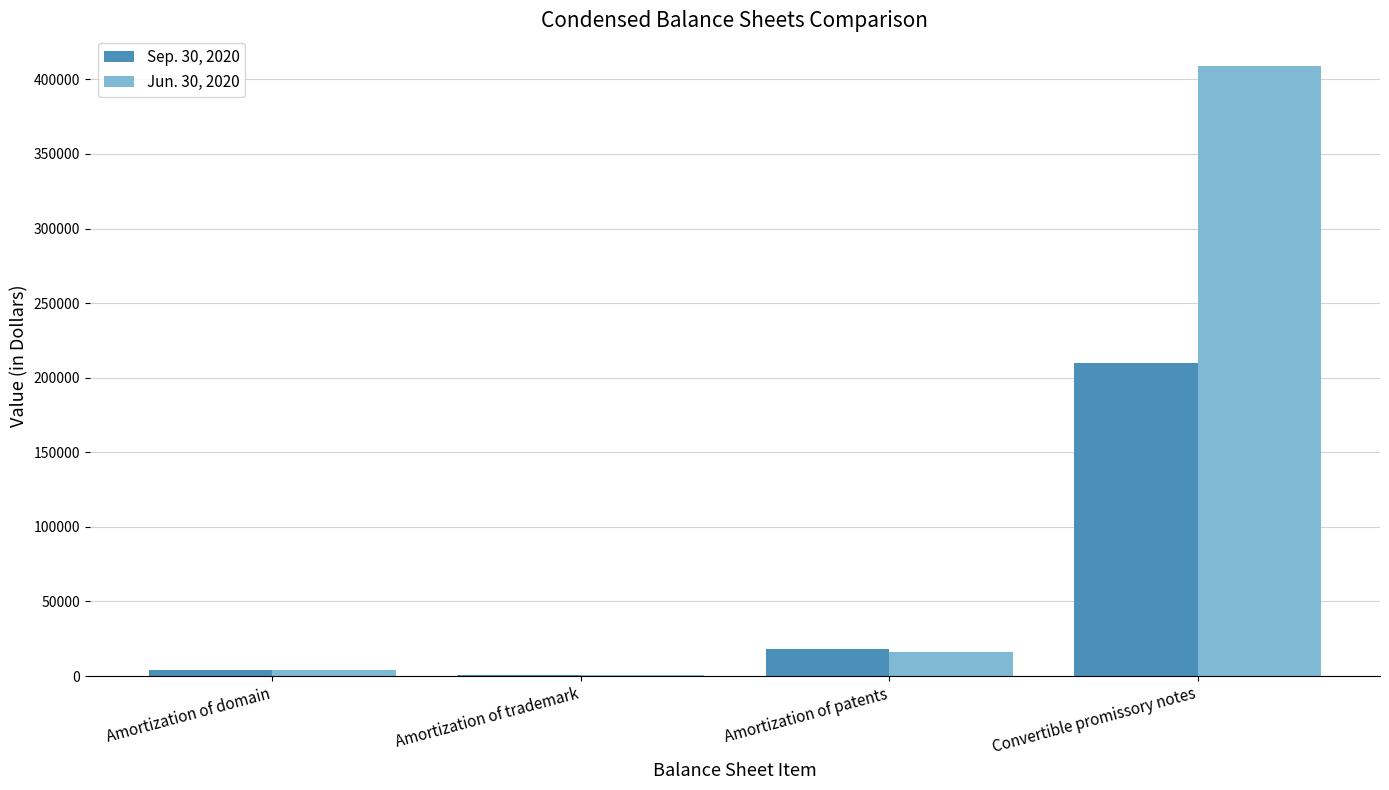

At which label does Jun. 30, 2020 reach its peak?

Convertible promissory notes